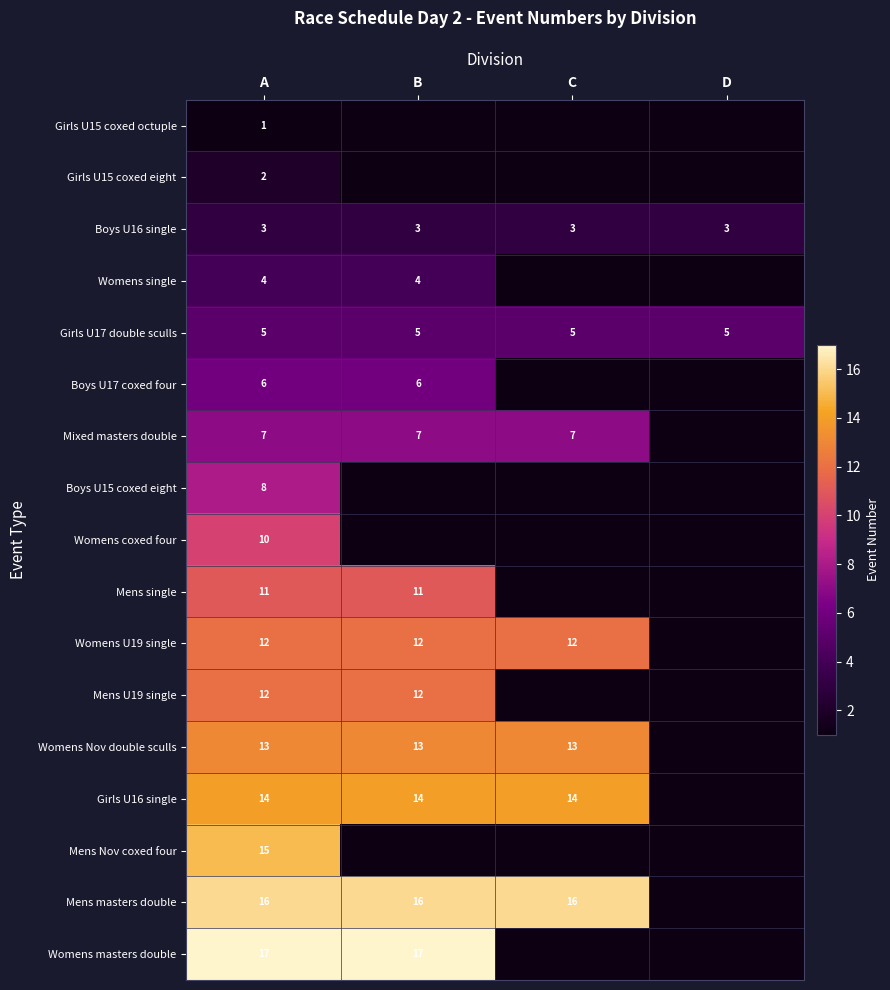

What is the sum of all Boys U16 single values?

12